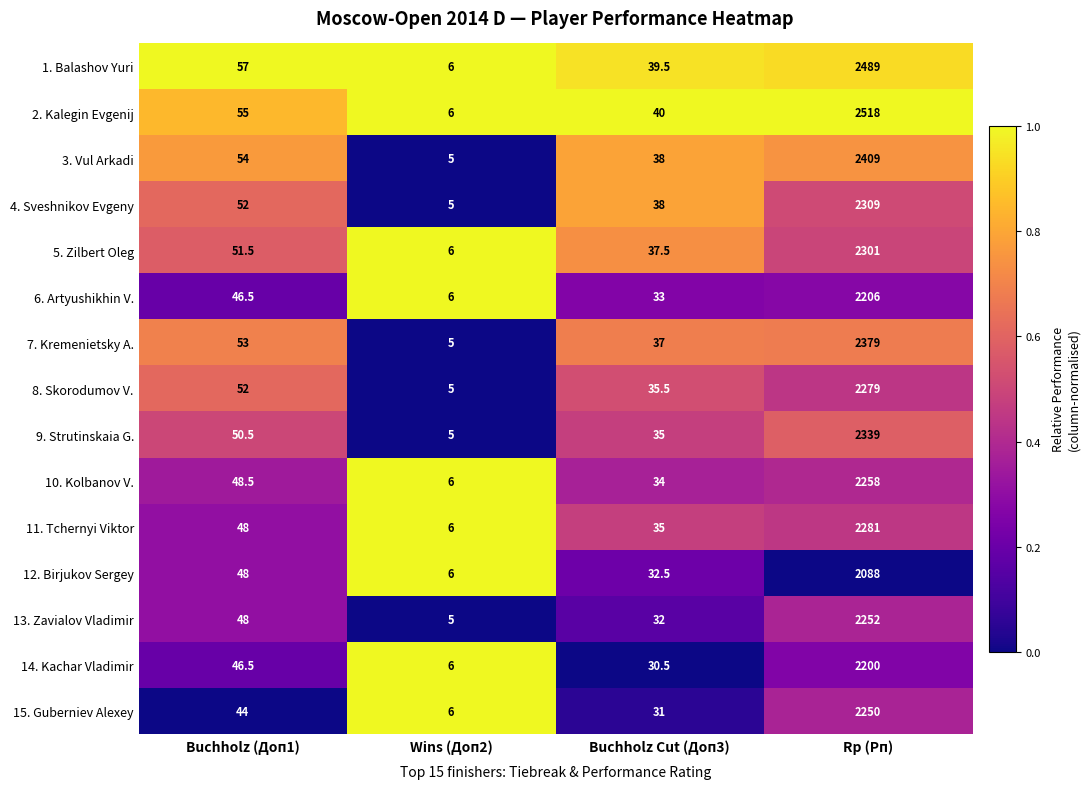

What is the total value across all series at Buchholz Cut (Доп3)?

528.5